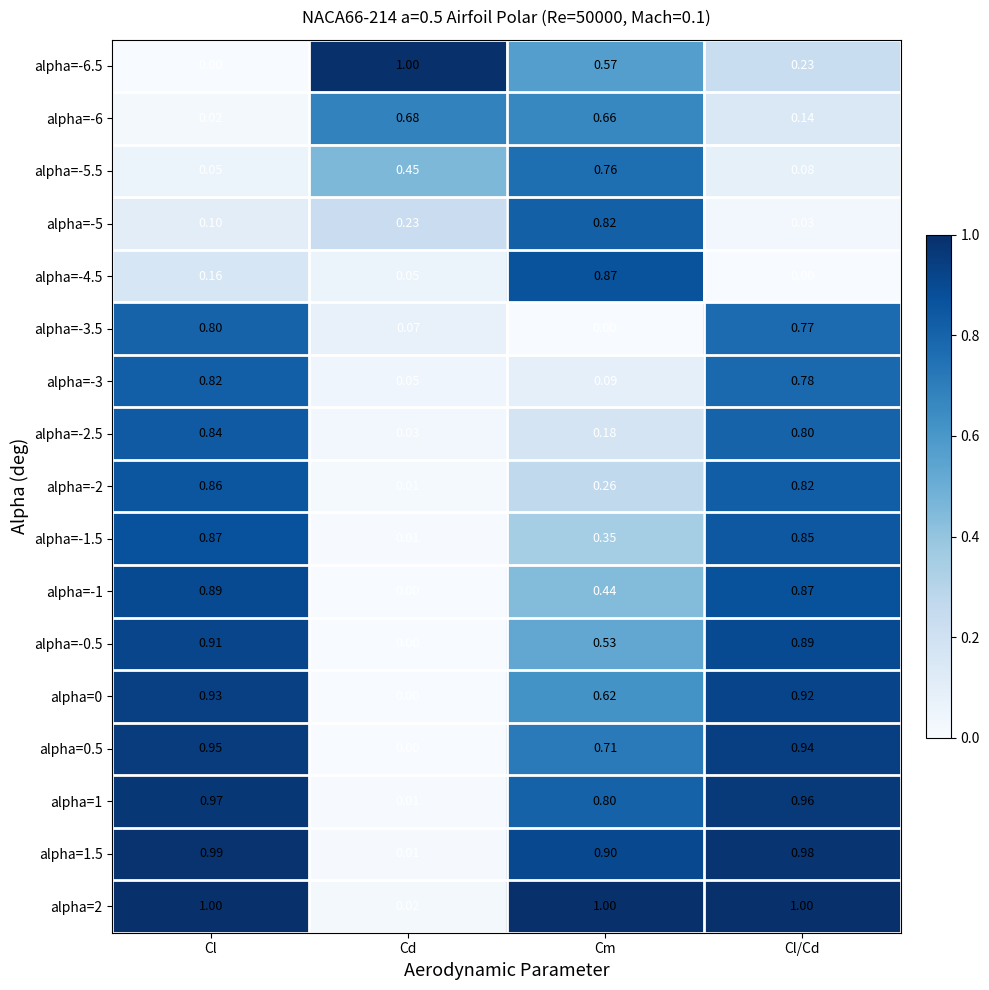

List the labels in order of alpha=-0.5 value, smallest first.

Cd, Cm, Cl/Cd, Cl